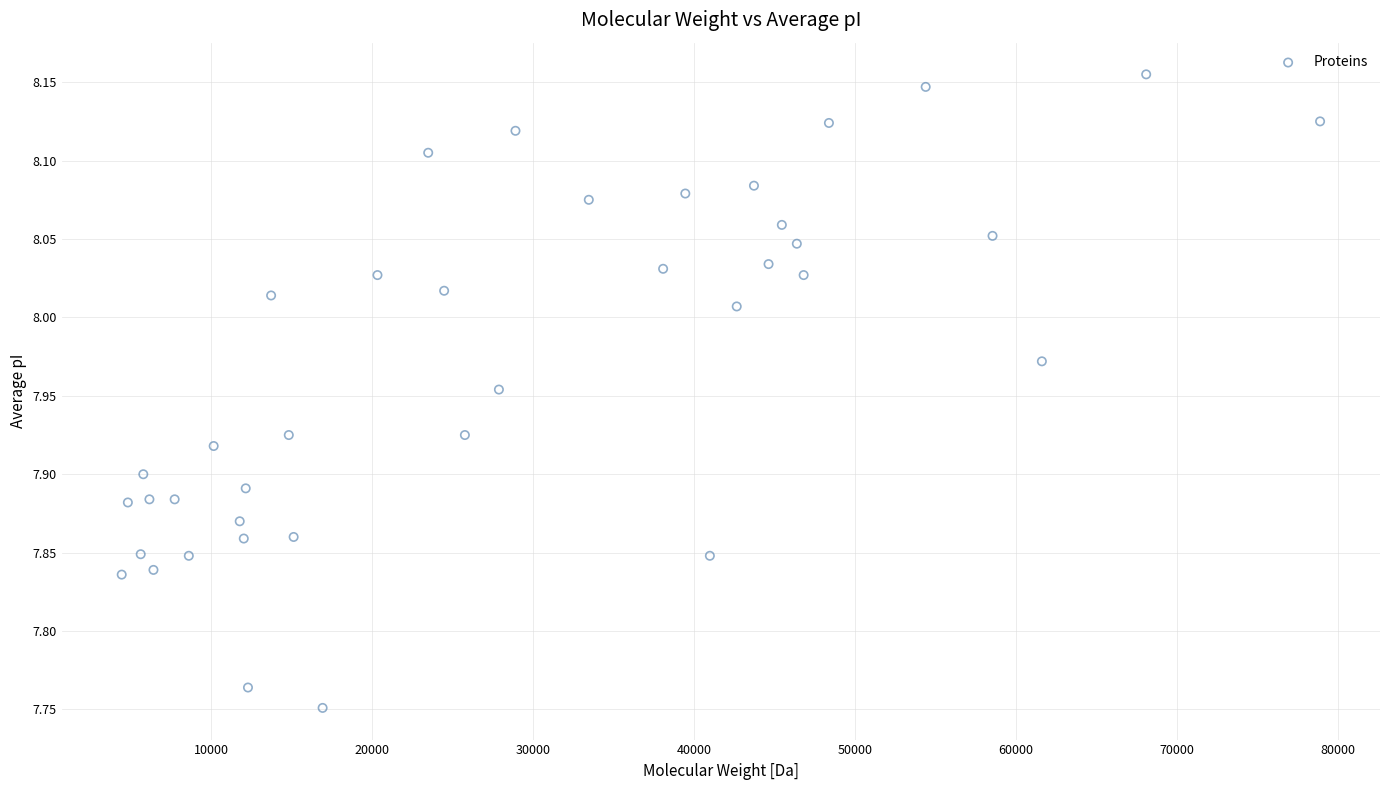

What is the range of X values (max minus min)?

74472.3